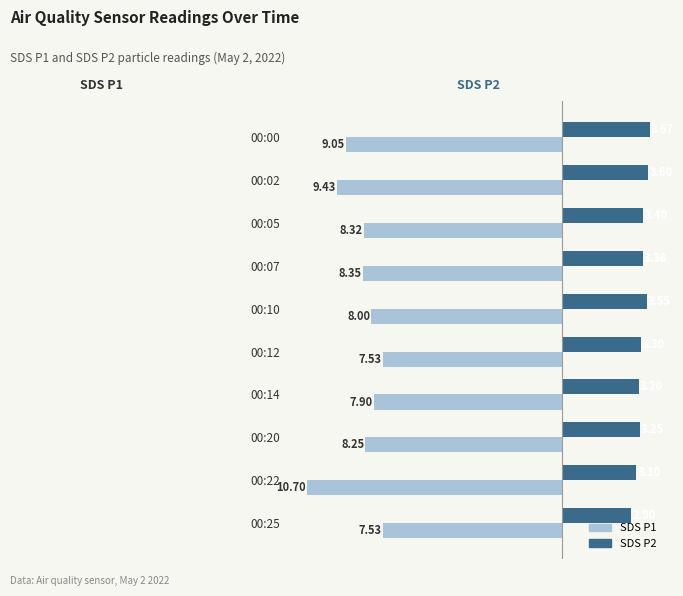

Rank the series by their average value, from highest to lowest.

SDS P2, SDS P1